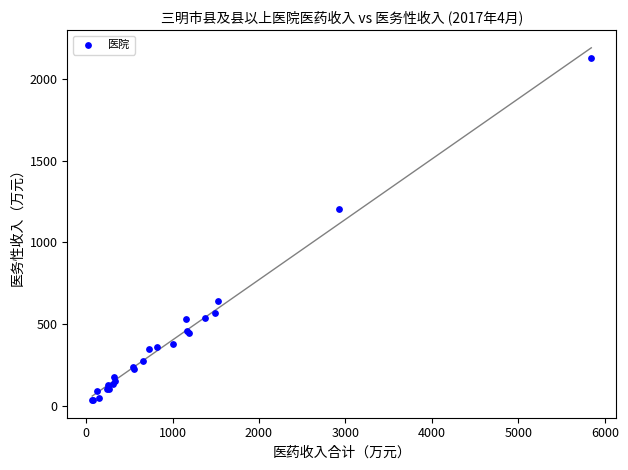

What Y value in the scatter plot is closest to 1082?

1203.9